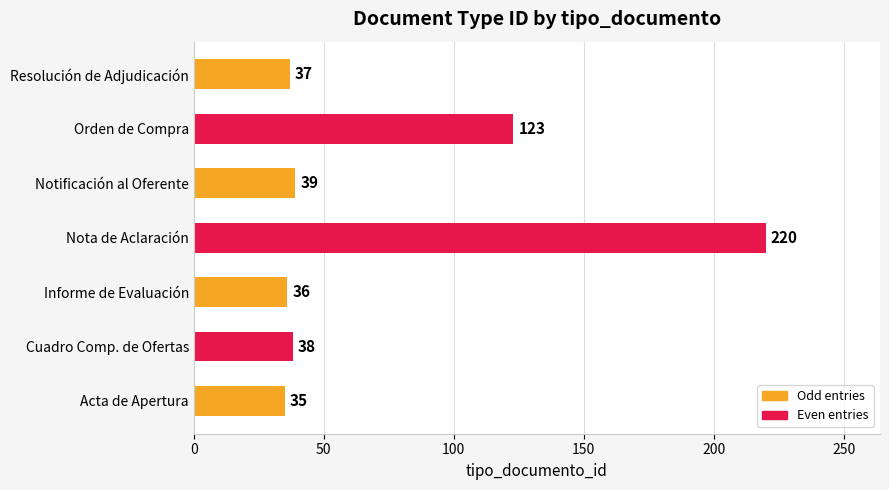

How many series are shown in this chart?

1